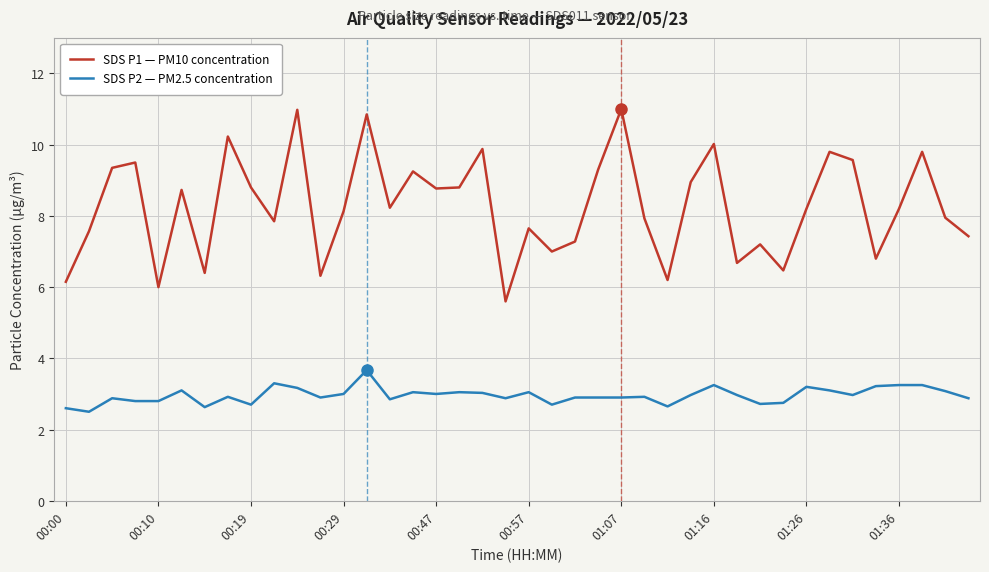

True or false: SDS P2 — PM2.5 concentration and SDS P1 — PM10 concentration intersect in this chart.

False